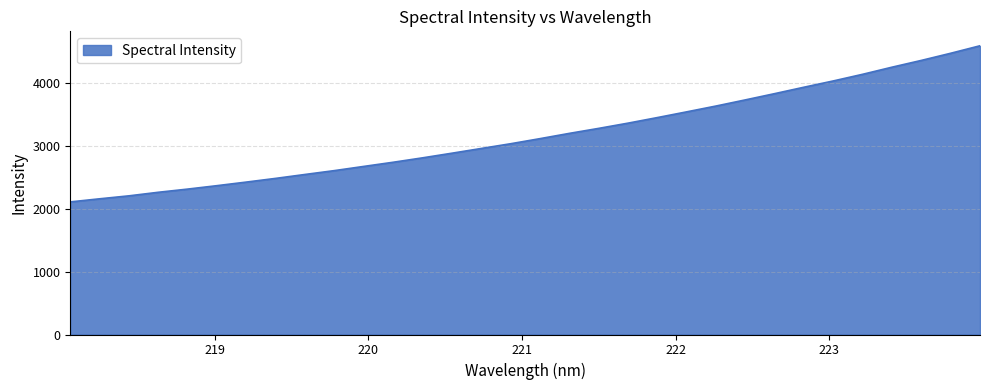

What is the maximum value shown in the chart?

4588.6